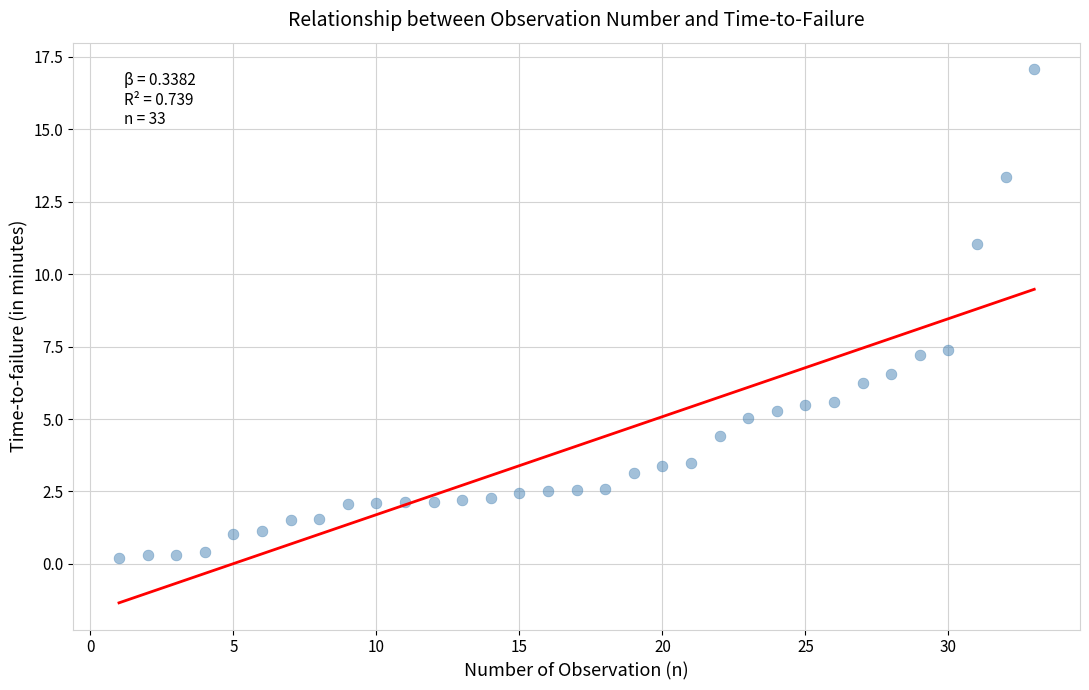

What is the range of X values (max minus min)?

32.0